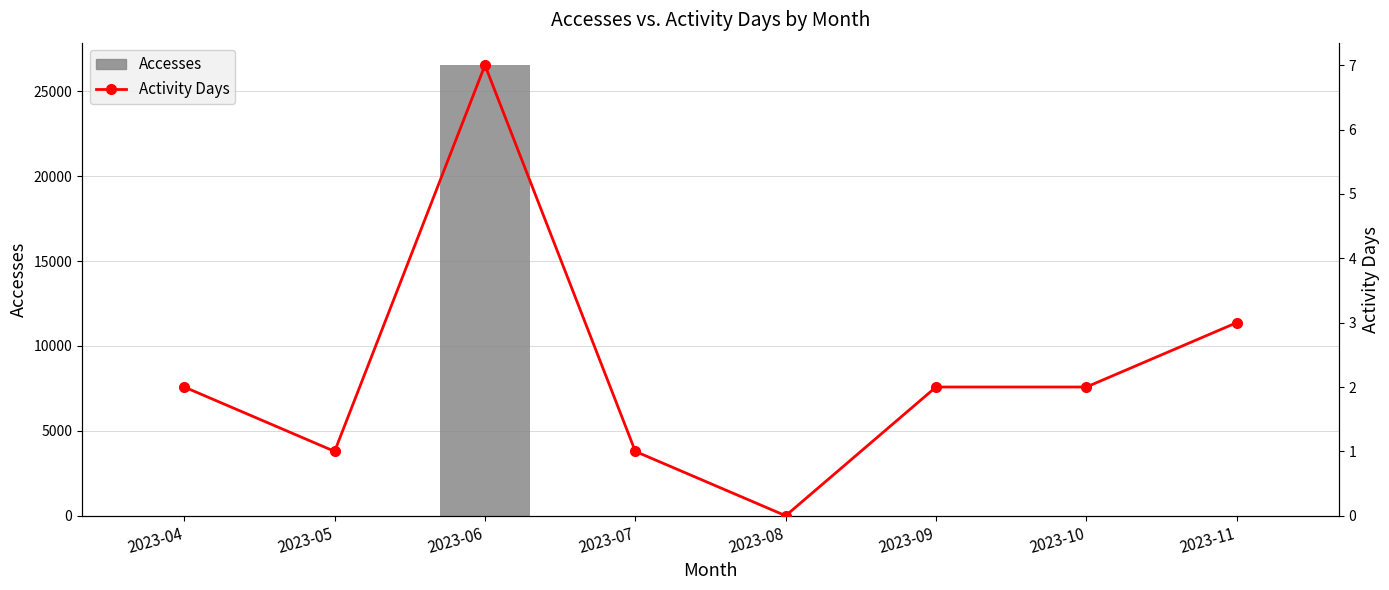

Which series changed the most between 2023-06 and 2023-09?

Accesses